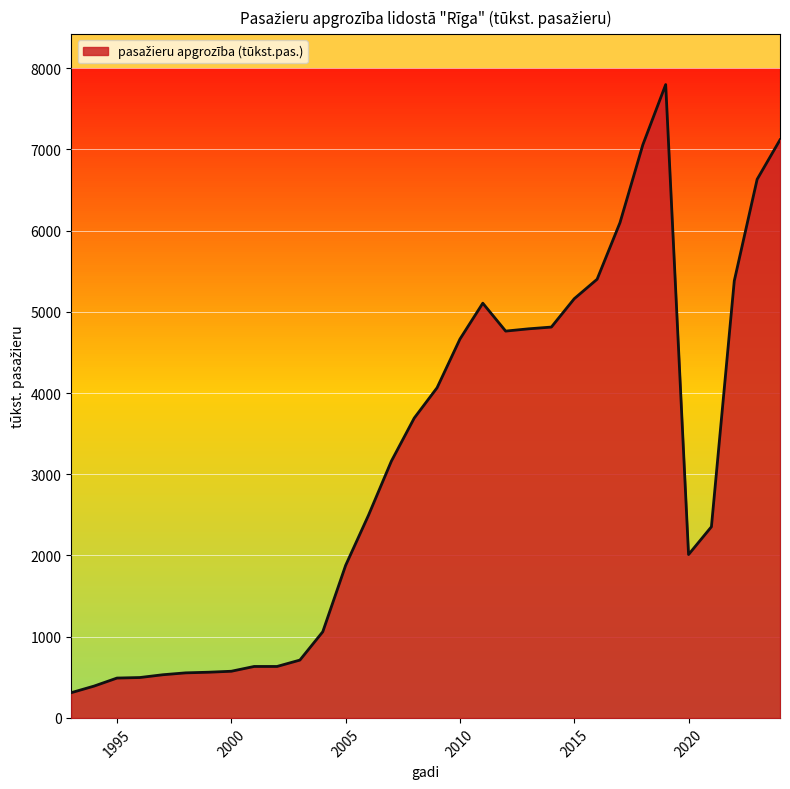

What is the maximum value shown in the chart?

7797.4